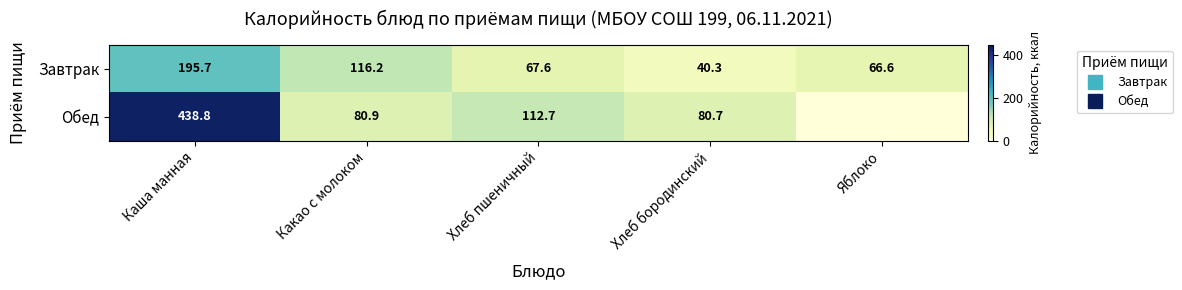

At which category does the chart reach its peak across all series?

Каша манная